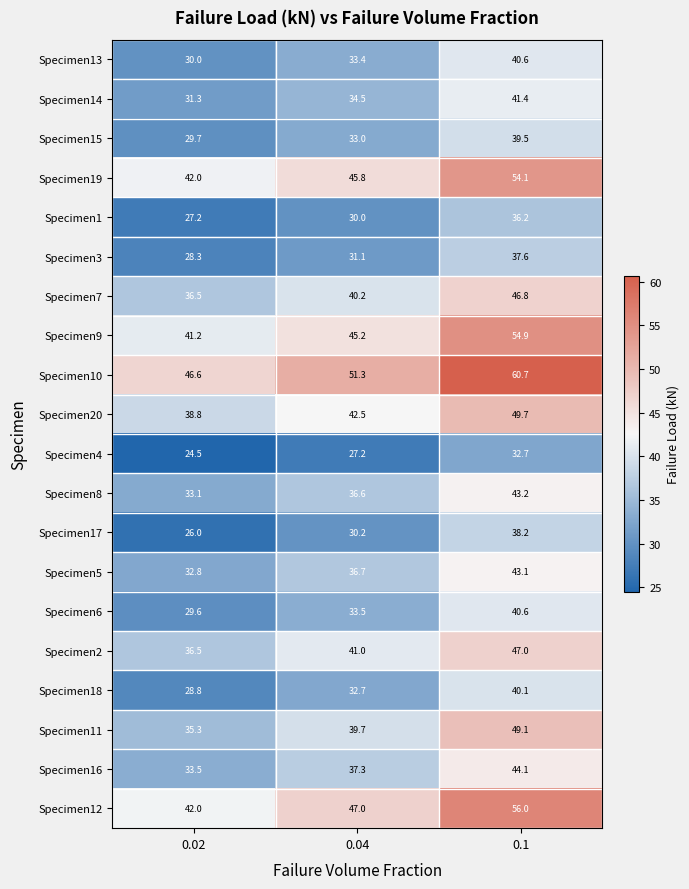

What is the greatest value displayed?

60.7